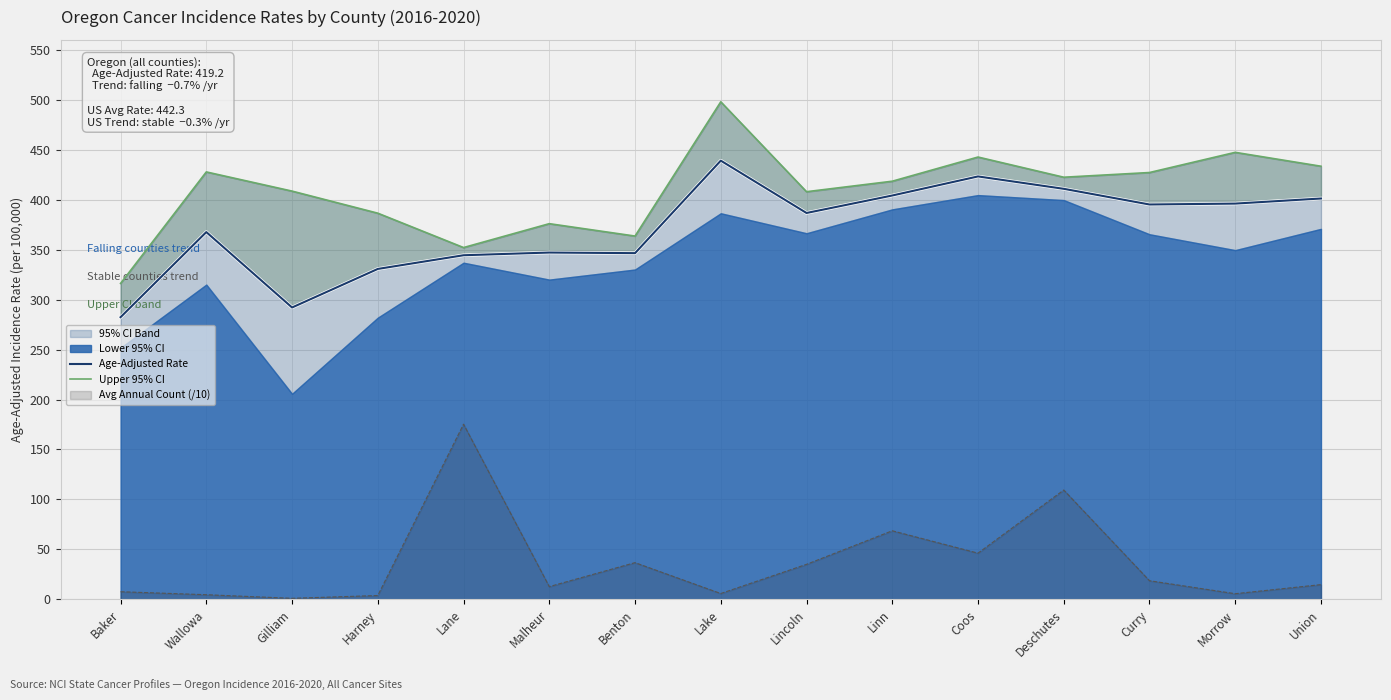

The Avg Annual Count (/10) series shows 285.0 at Lane. True or false?

False